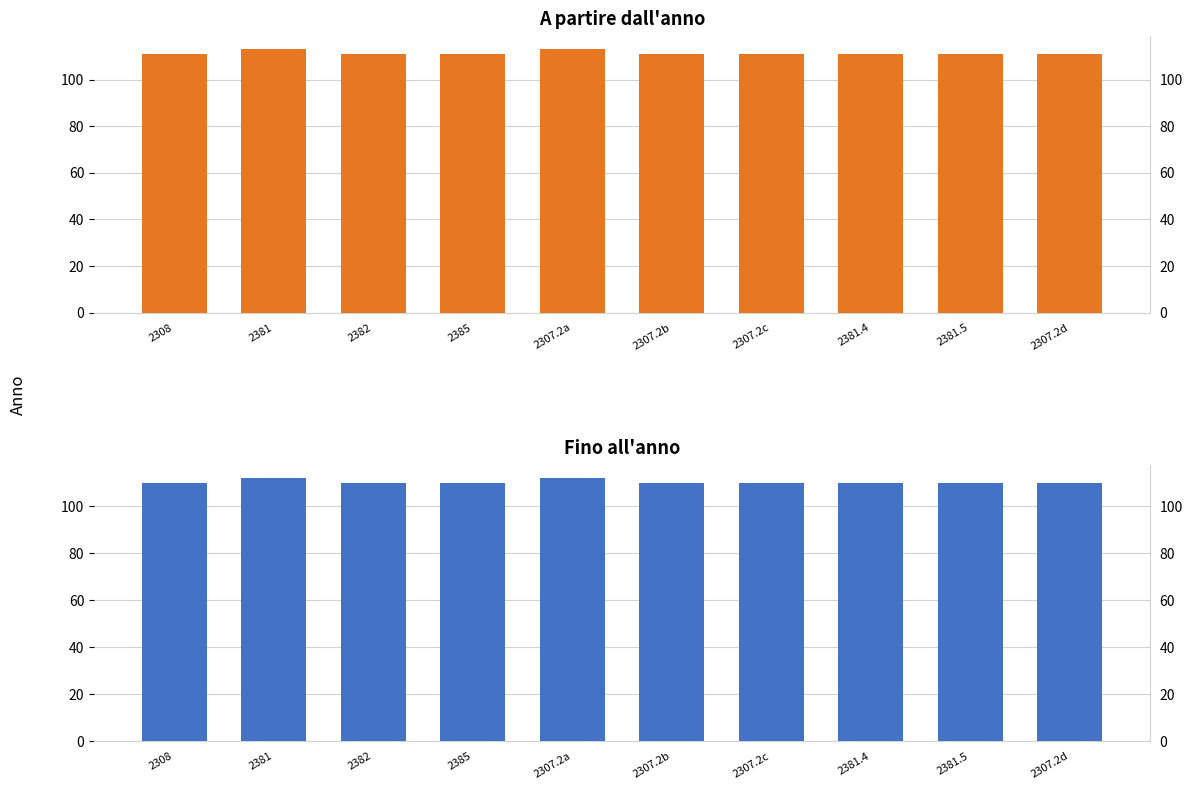

Is it true that Fino all'anno equals 110 at 2307.2b?

True